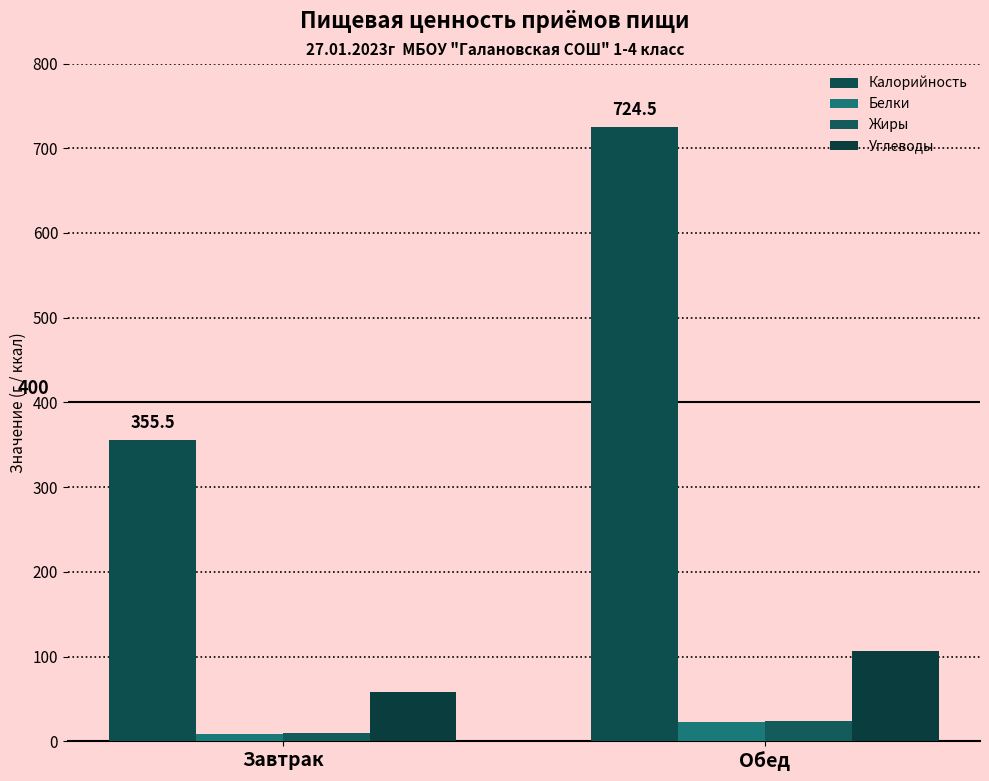

At which category is the sum across all series the highest?

Обед